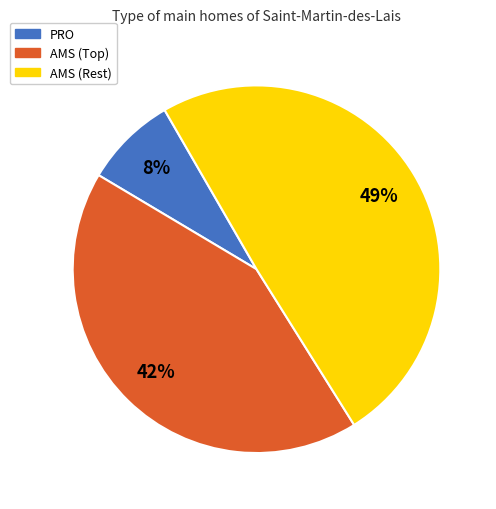

Does any single category account for the majority?

No